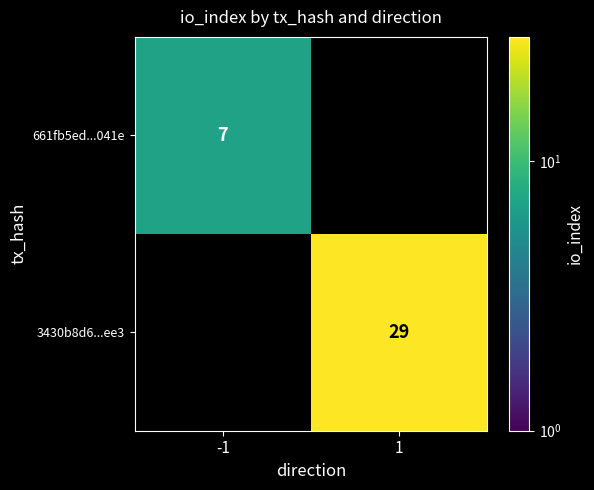

Is the value of 661fb5ed...041e at -1 greater than the value of 3430b8d6...ee3 at 1?

No